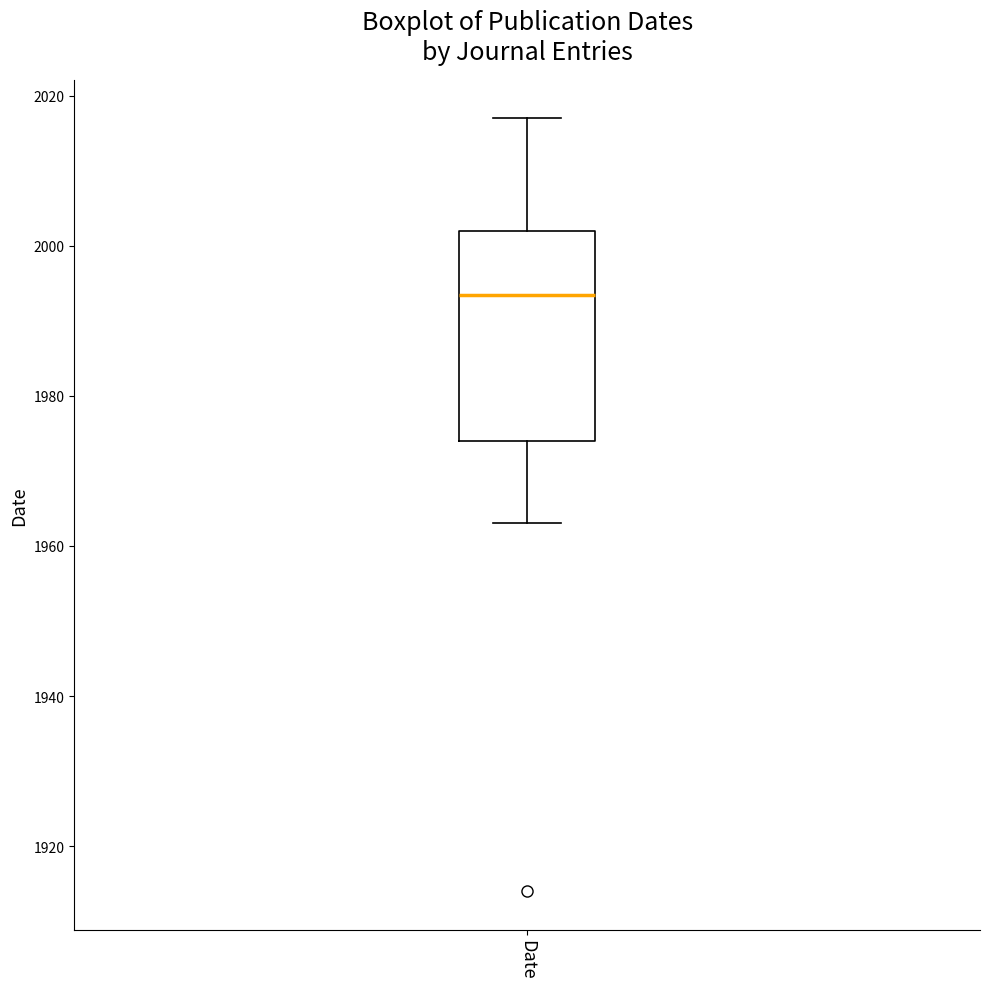

Transcribe this box plot: give where the median line is, the range the box spans, and where the two whiskers end, as read against the y-axis. The values are not printed on the chart, so give them approximately, as read against the axis.

median 1994, box 1974 to 2002, whiskers 1964 to 2018